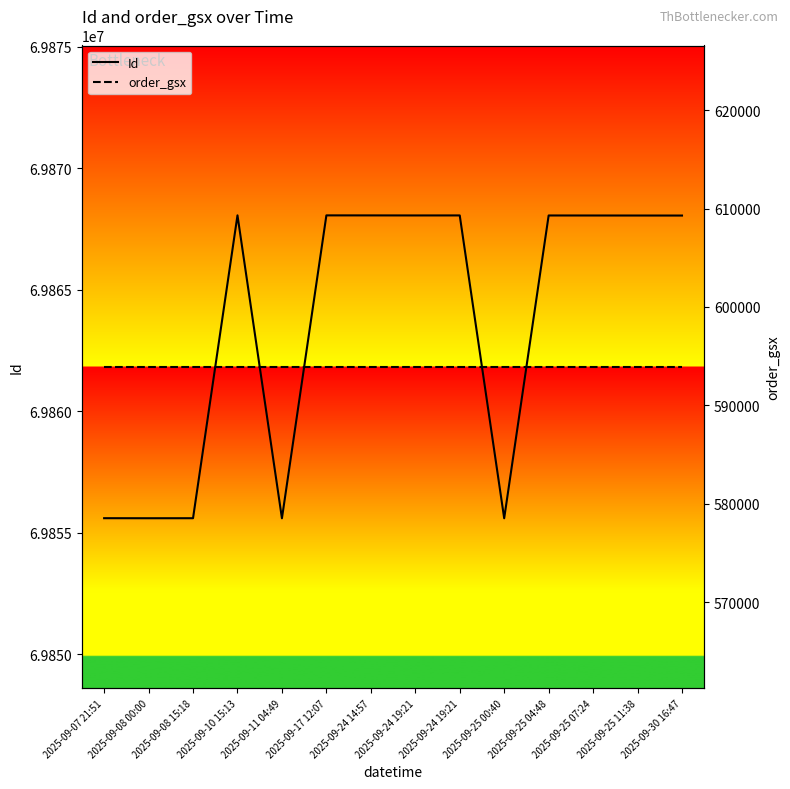

True or false: Id and order_gsx intersect in this chart.

False